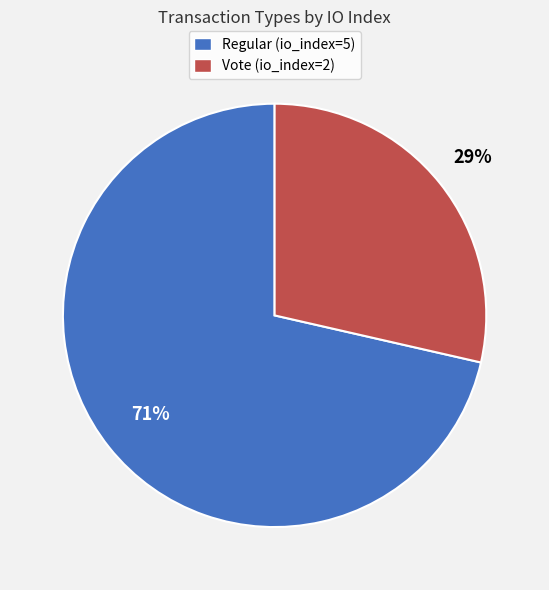

Does Vote (io_index=2) account for over 50% of the chart?

No